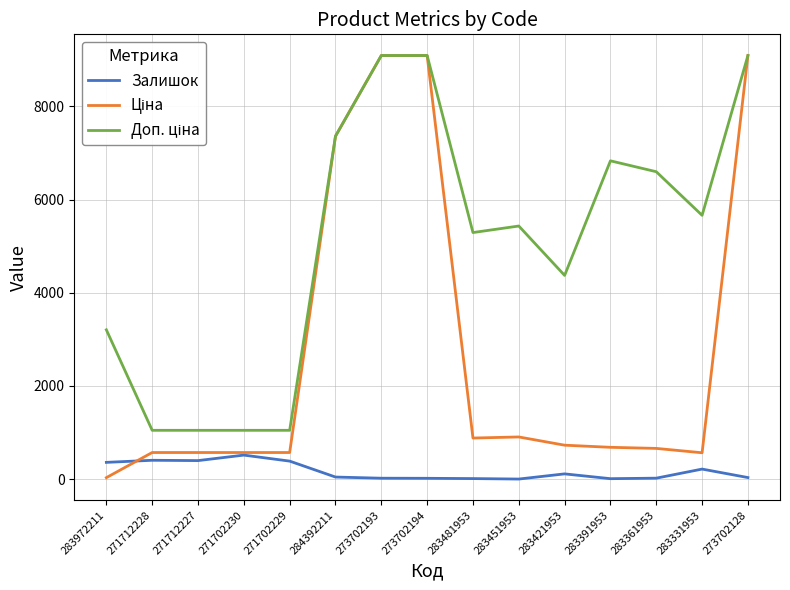

What is the spread (max minus min) of values at 283331953?

5446.1